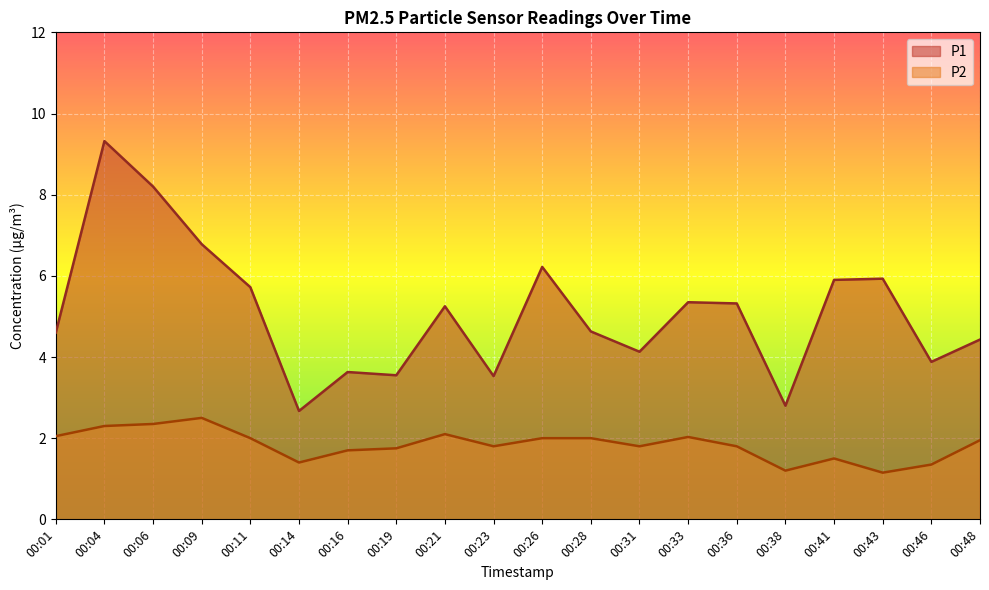

Rank the series at 00:09 from highest to lowest value.

P1, P2